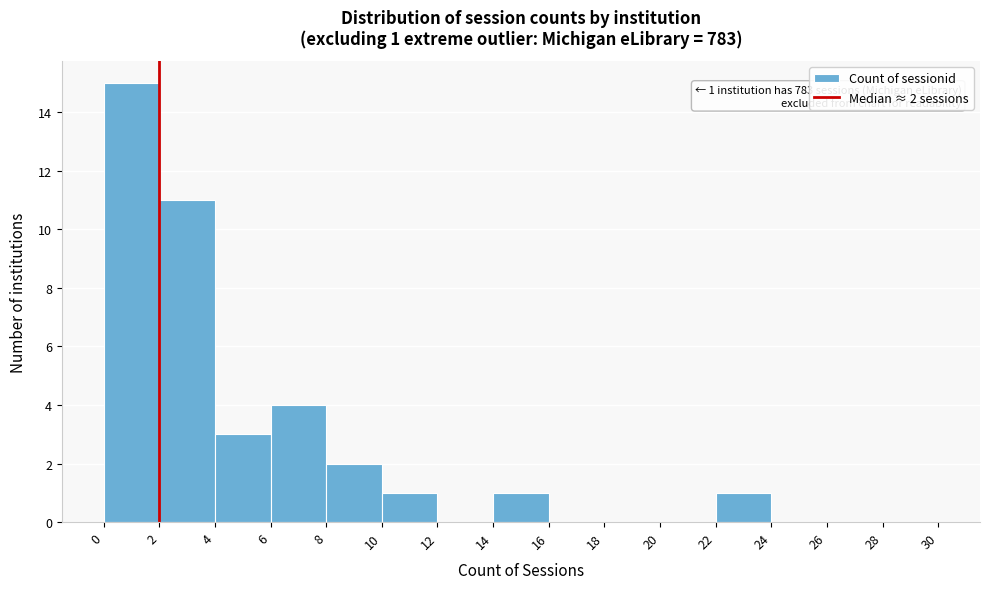

Over which range of the x-axis is the bar tallest?

0 to 2